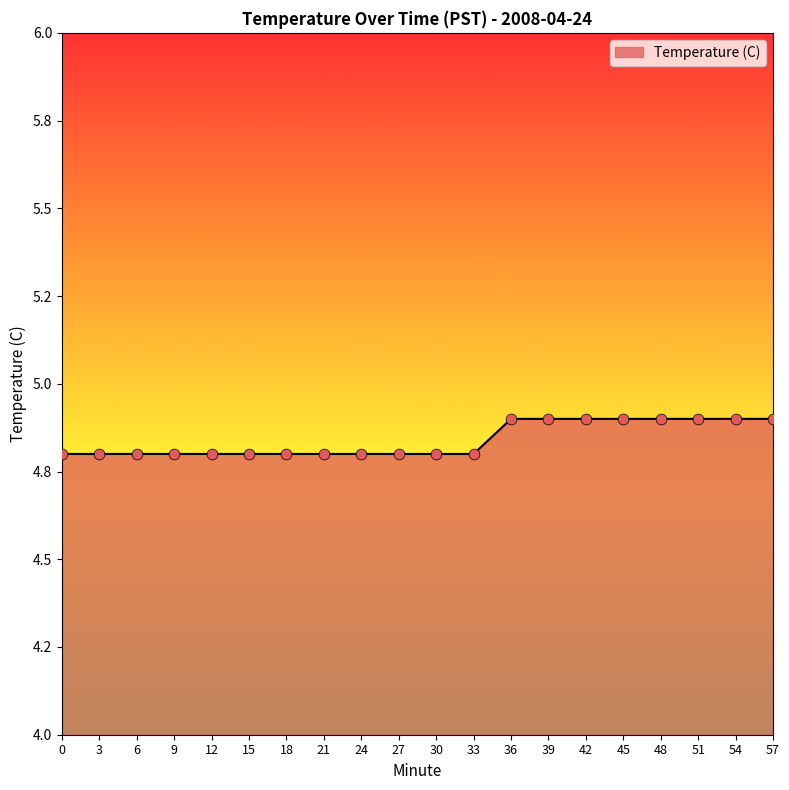

Which has a higher value, 48 or 45?

48